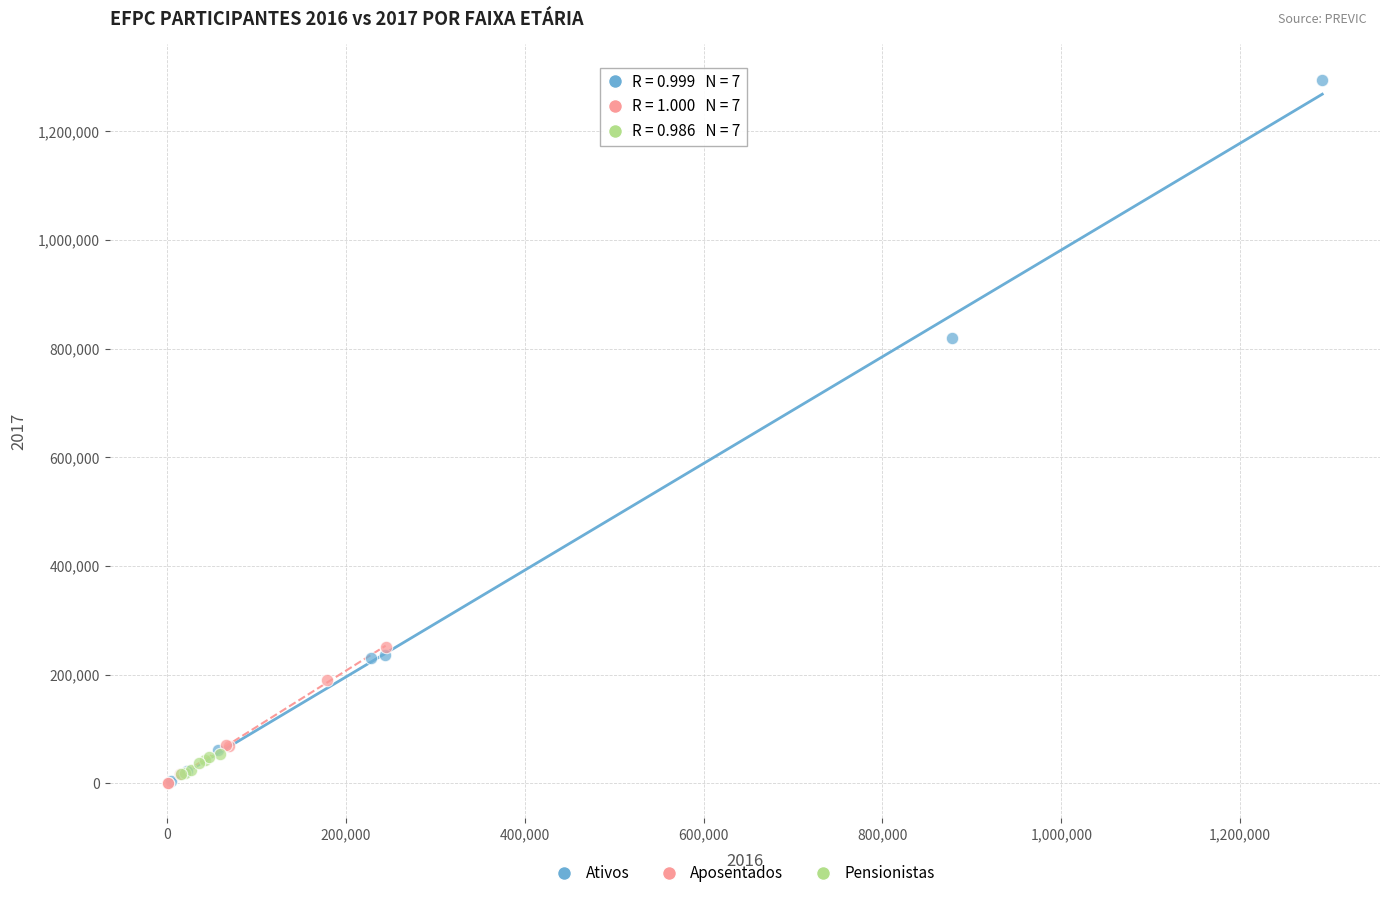

Which series reaches the maximum Y coordinate?

Ativos